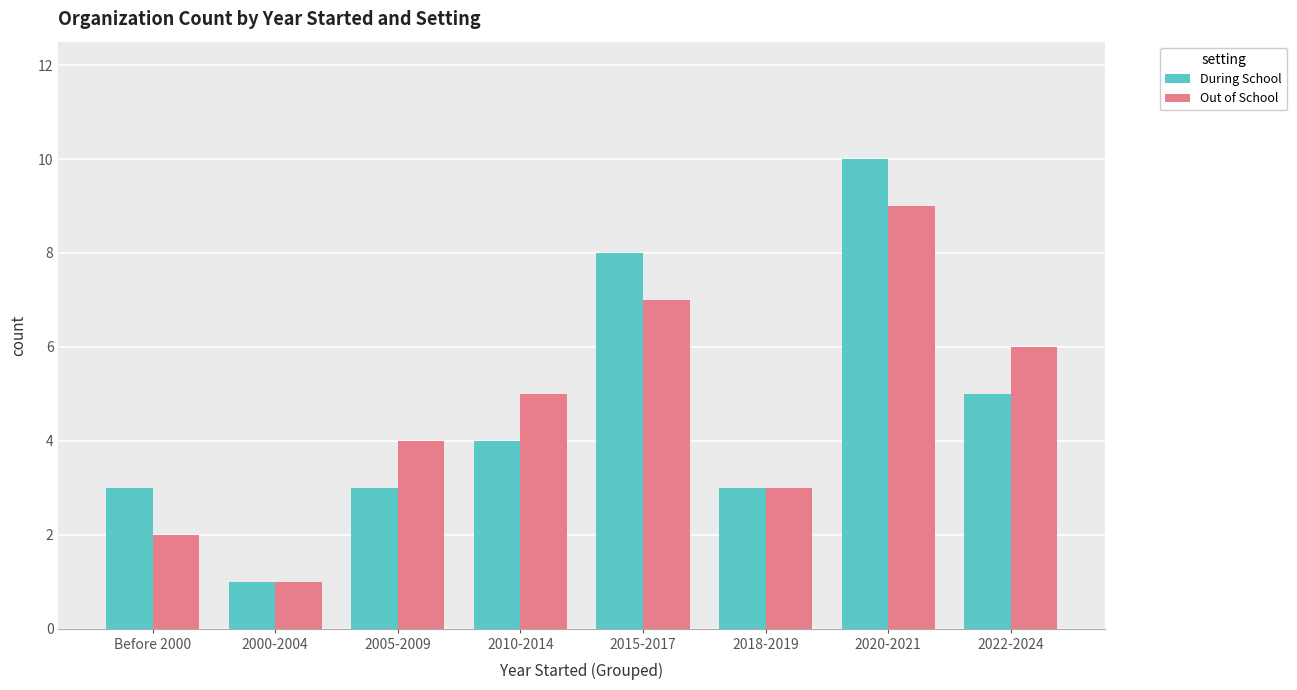

What is the label of the 1st bar from the right?

2022-2024